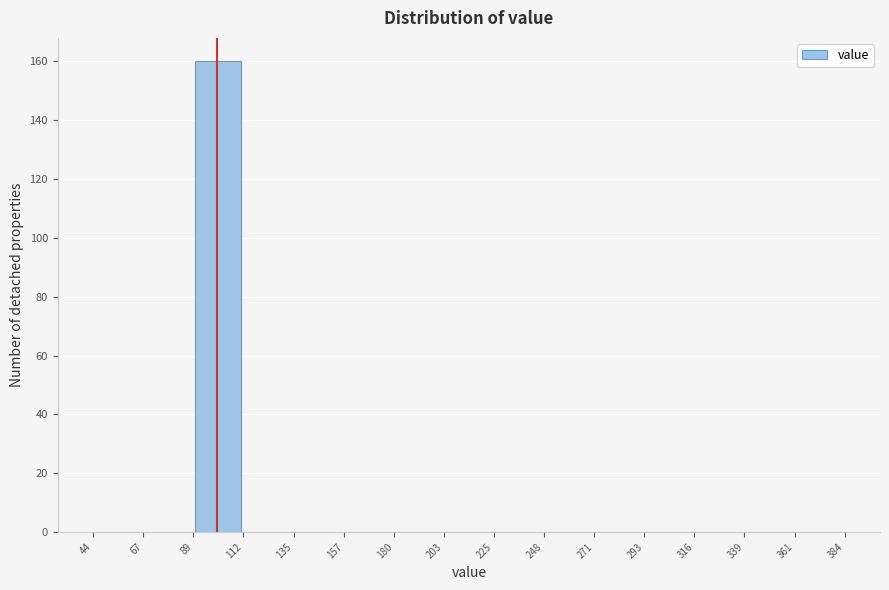

Reading left to right, list every bar in this chart as the range it spans on the x-axis followed by its height. The values are not printed on the chart, so give them approximately, as read against the axis.

44 to 67: 0
67 to 89: 0
89 to 112: 160
112 to 135: 0
135 to 157: 0
157 to 180: 0
180 to 203: 0
203 to 225: 0
225 to 248: 0
248 to 271: 0
271 to 293: 0
293 to 316: 0
316 to 339: 0
339 to 361: 0
361 to 384: 0